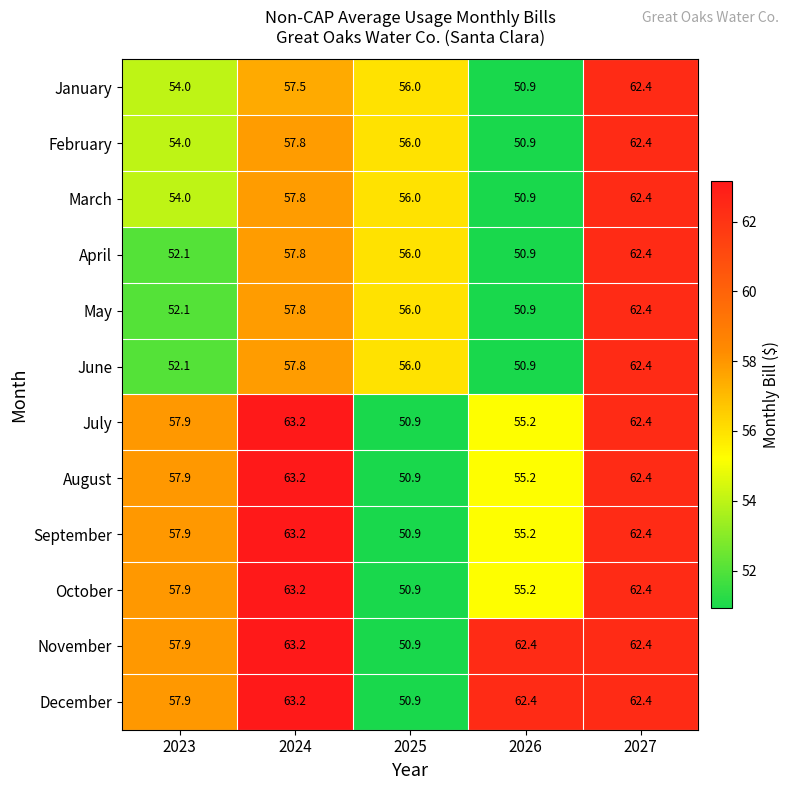

What is the total value across all series at 2024?

725.7